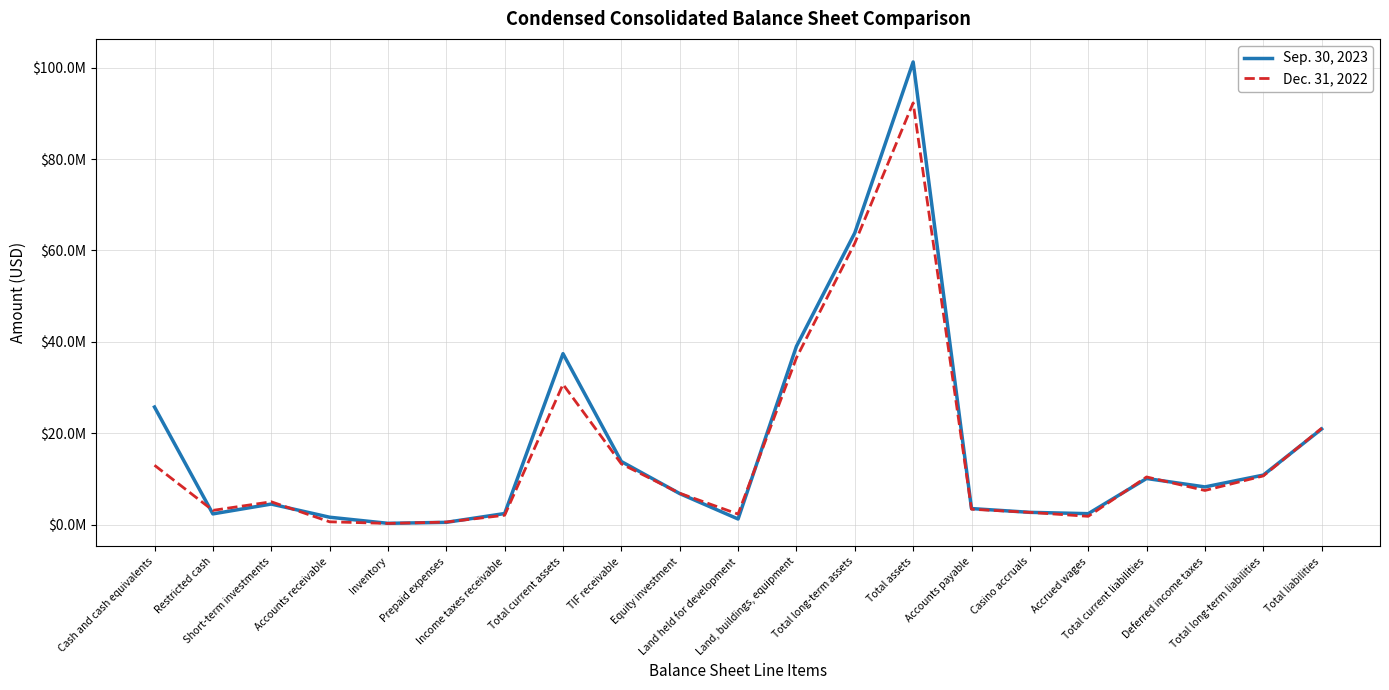

Reading left to right, transcribe all the data shown in this chart.

Sep. 30, 2023: 25727477	2348076	4500000	1619887	284443	499149	2426364	37405396	13801141	6789772	1229475	39012223	63832358	101237754	3512863	2687596	2396327	10094765	8250015	10836060	20930825
Dec. 31, 2022: 12989087	3116916	5000000	618365	262073	557520	2052364	30699561	13294337	6863517	2303010	36491660	61576618	92276179	3368683	2684444	1814879	10431198	7474015	10659938	21091136